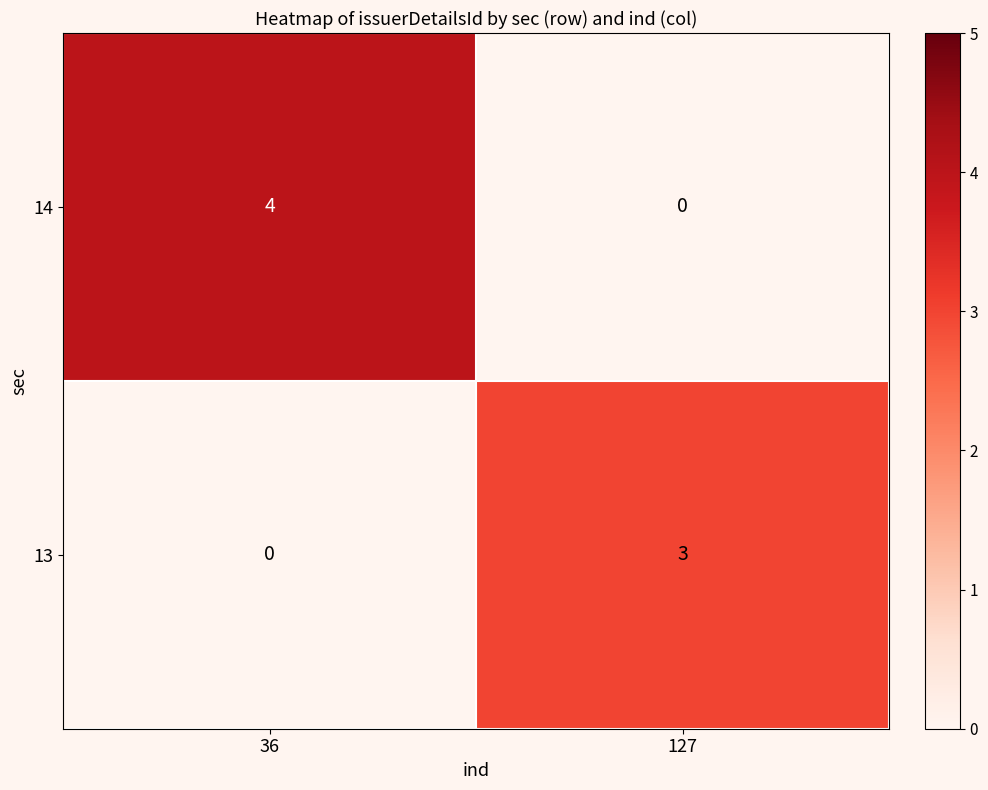

At 127, list the series in order from largest to smallest.

13, 14